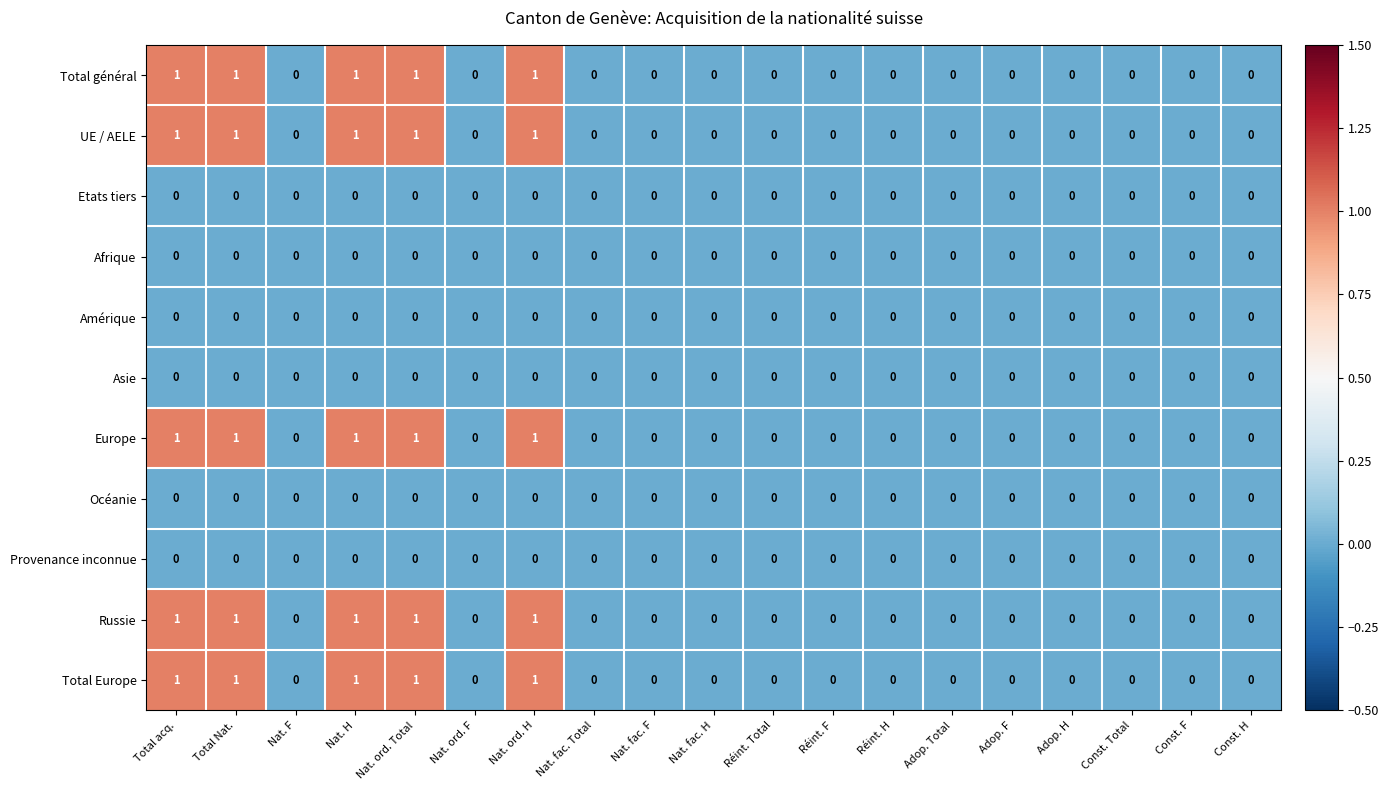

The Afrique series shows 0 at Const. H. True or false?

True